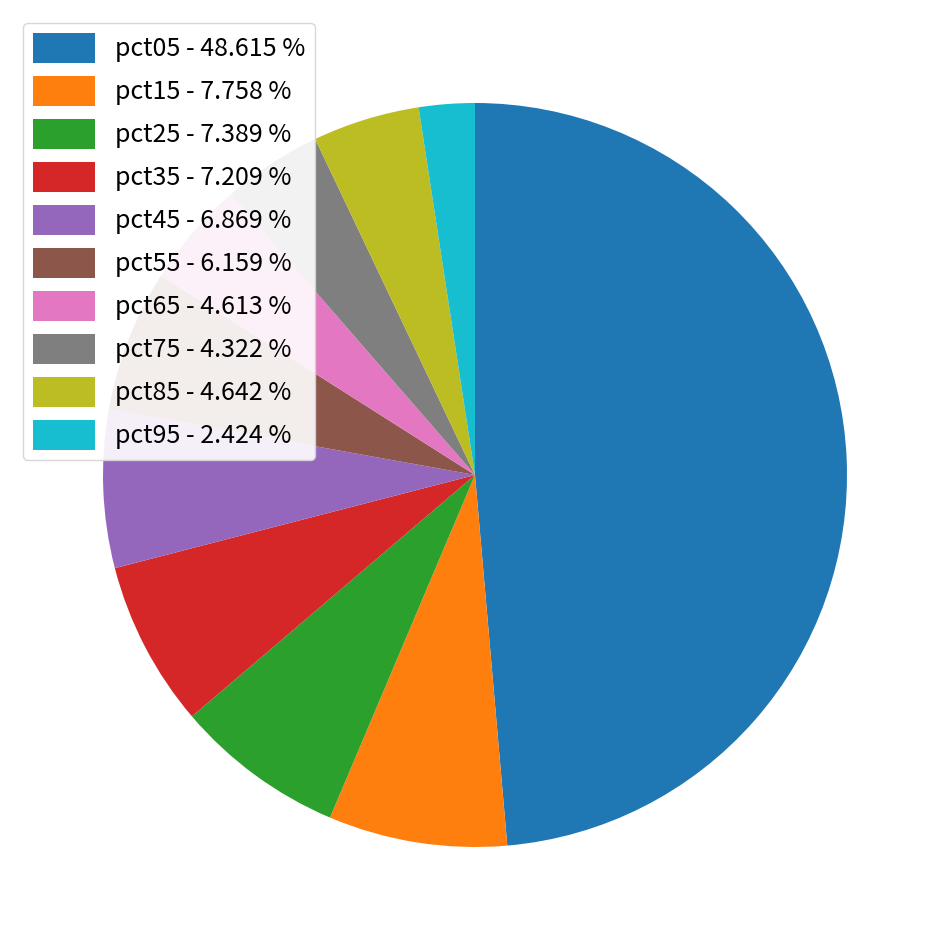

Is it true that pct45 is 7% of the pie?

True